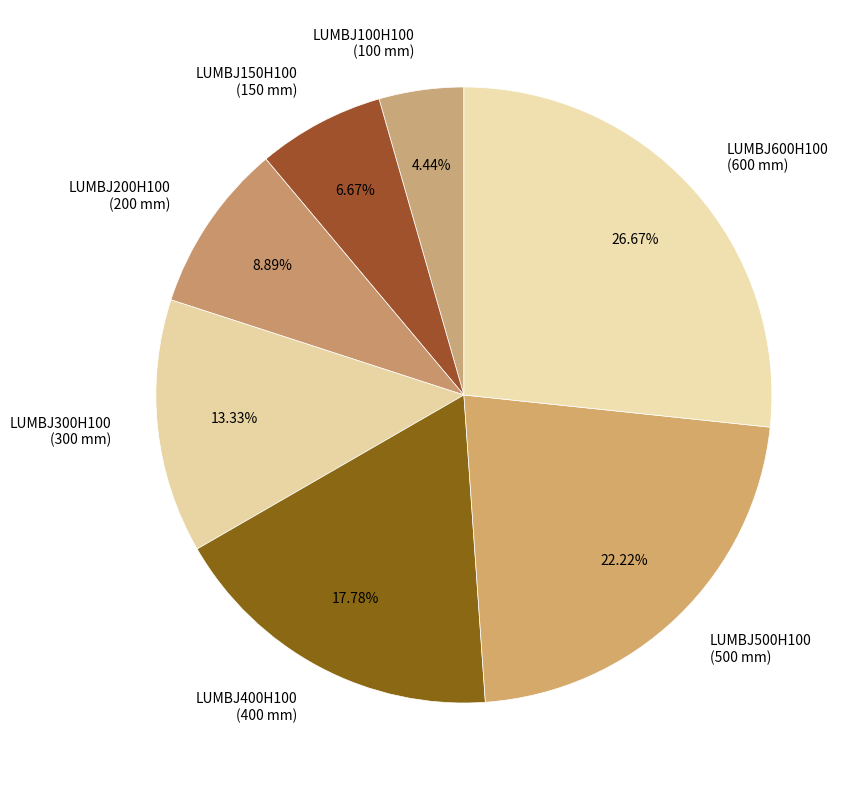

Count the number of slices in the pie.

7